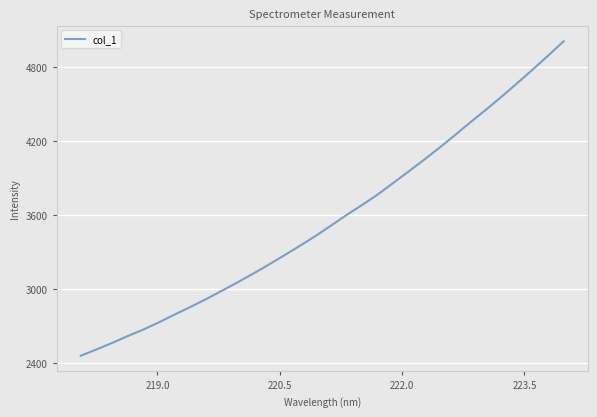

What is the minimum value shown in the chart?

2458.5